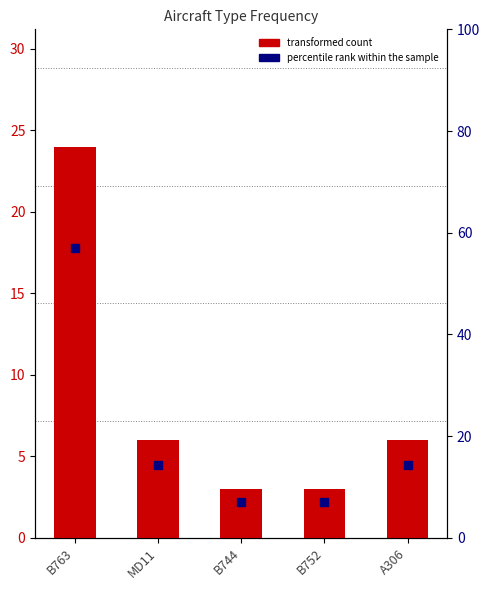

At which category is the sum across all series the highest?

B763